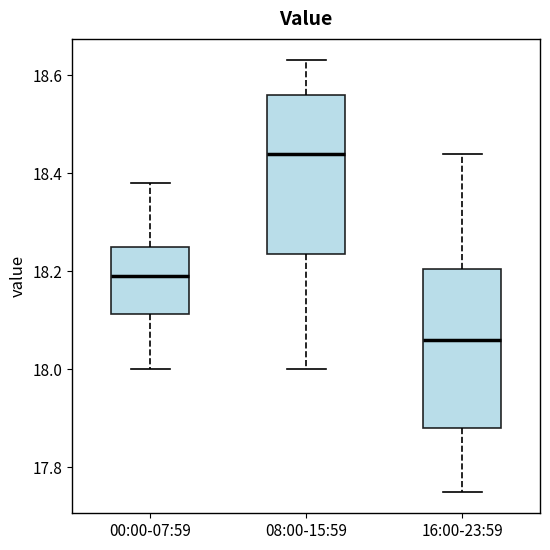

Reading left to right, read every box against the y-axis: the position of its median line, the range the box covers, and the ends of its whiskers. The values are not printed on the chart, so give them approximately, as read against the axis.

00:00-07:59: median 18.20, box 18.12 to 18.26, whiskers 18.00 to 18.38
08:00-15:59: median 18.44, box 18.24 to 18.56, whiskers 18.00 to 18.64
16:00-23:59: median 18.06, box 17.88 to 18.20, whiskers 17.76 to 18.44